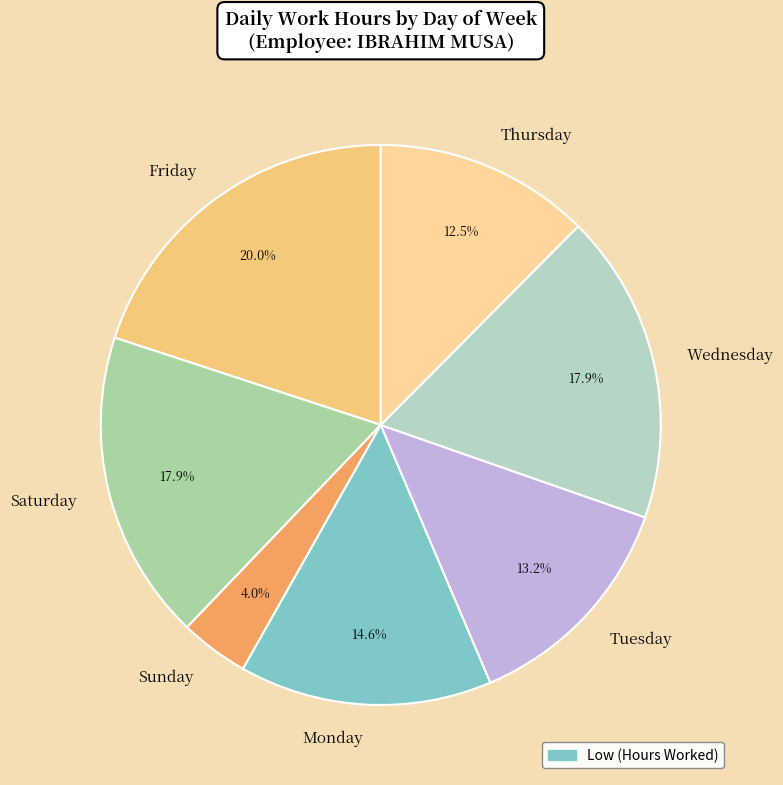

To the nearest percent, what is the average slice percentage?

14%